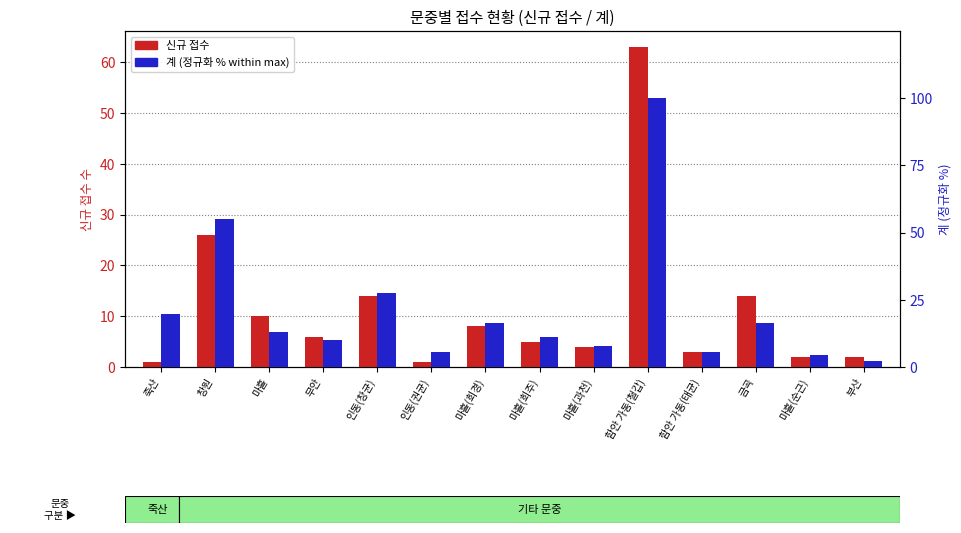

What is the sum of all 계 (정규화 %) values?

294.5